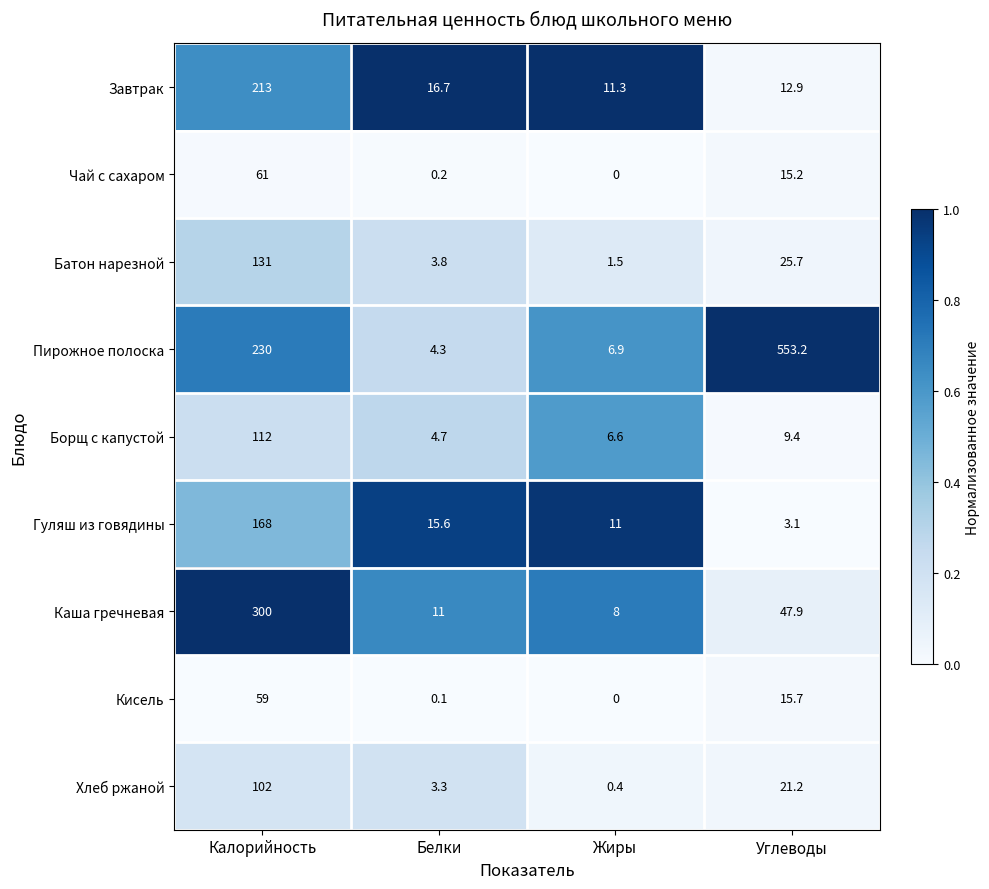

Rank the categories by Борщ с капустой value from lowest to highest.

Белки, Жиры, Углеводы, Калорийность